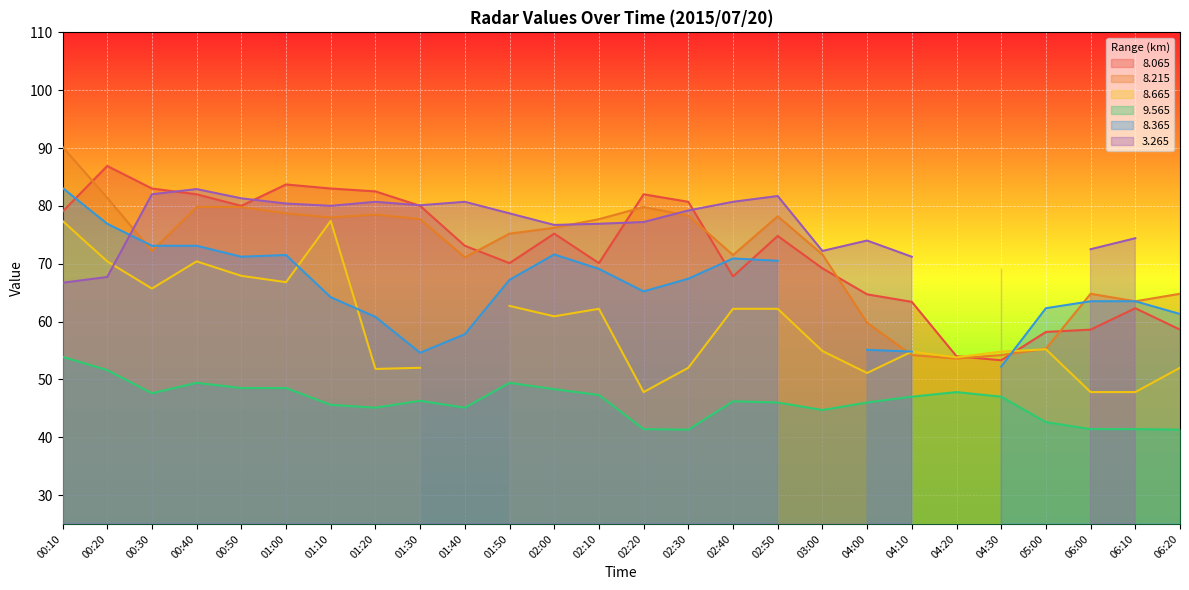

Is it true that   8.215 equals 78.5 at 01:20?

True